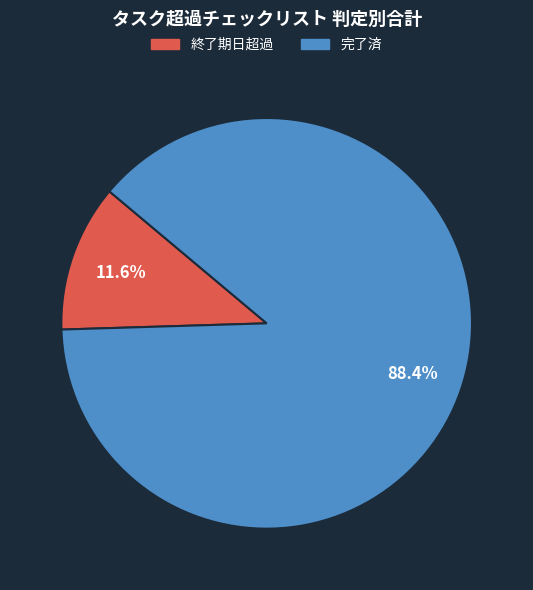

Is there any slice that represents more than half of the pie?

Yes